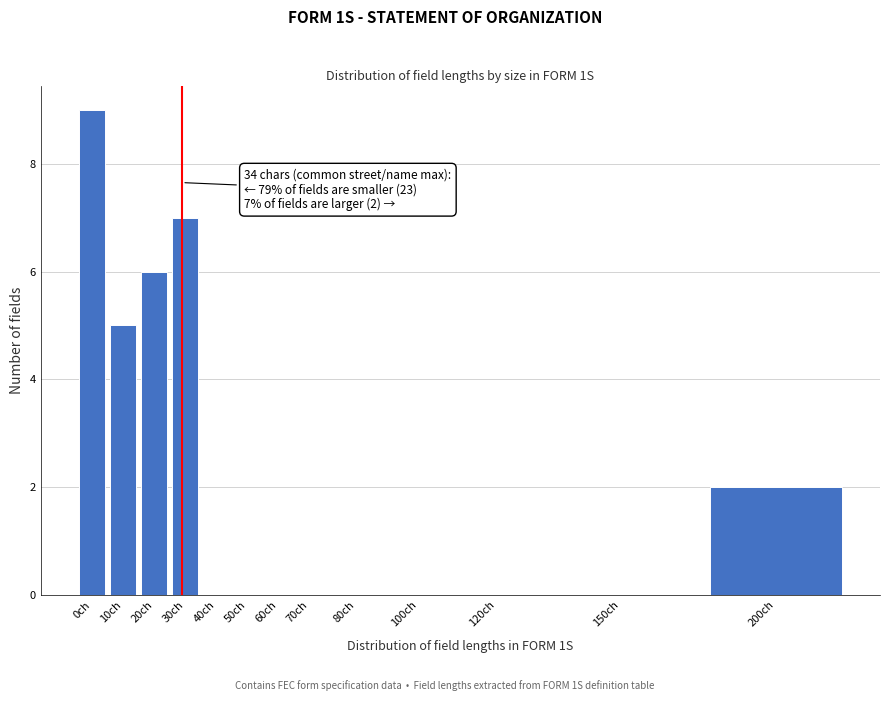

Reading right to left, what are all the values shown in this chart?

200ch=2	150ch=0	120ch=0	100ch=0	80ch=0	70ch=0	60ch=0	50ch=0	40ch=0	30ch=7	20ch=6	10ch=5	0ch=9